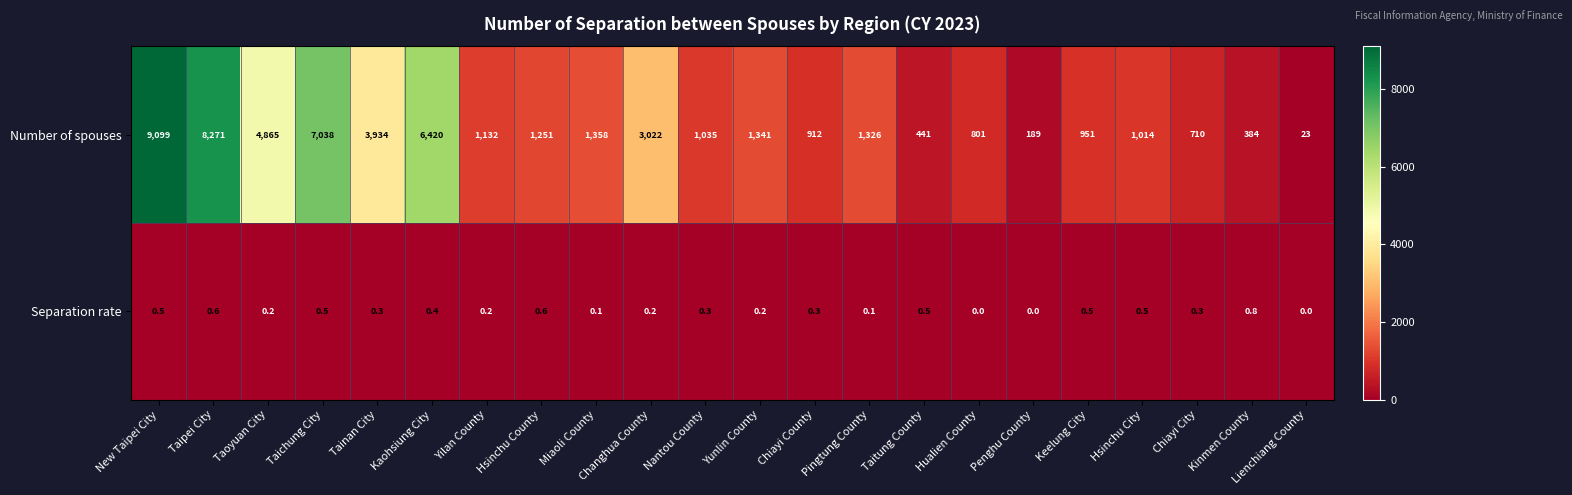

Which series has the widest spread of values?

Number of spouses